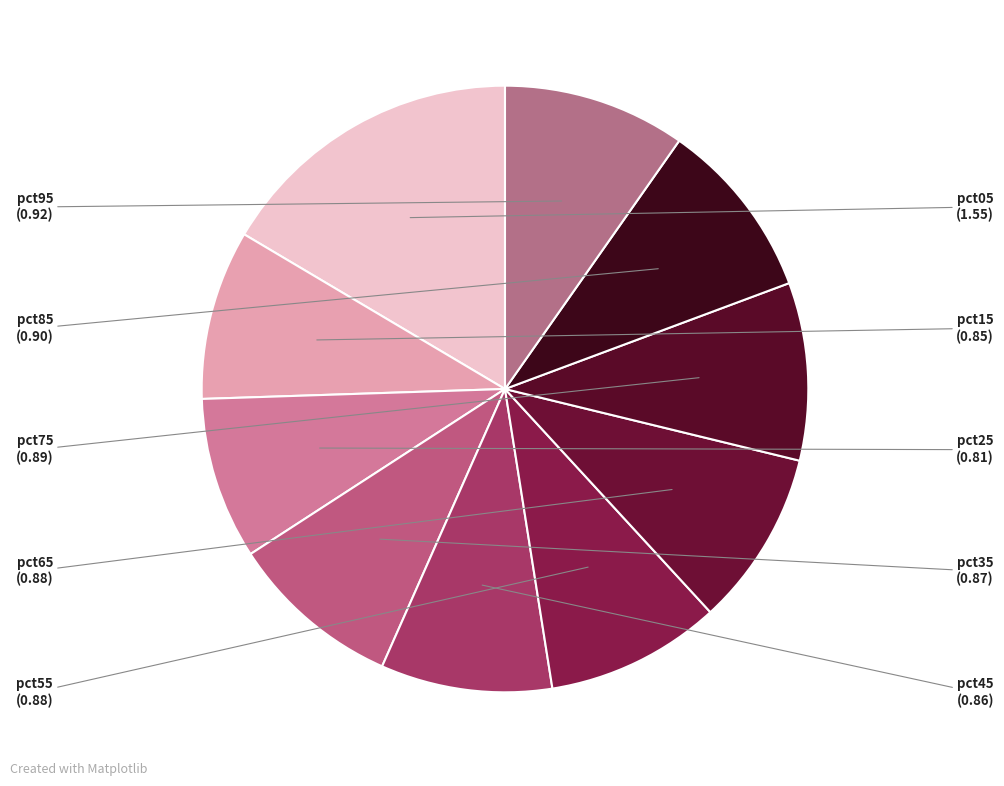

How many segments does this pie chart have?

10